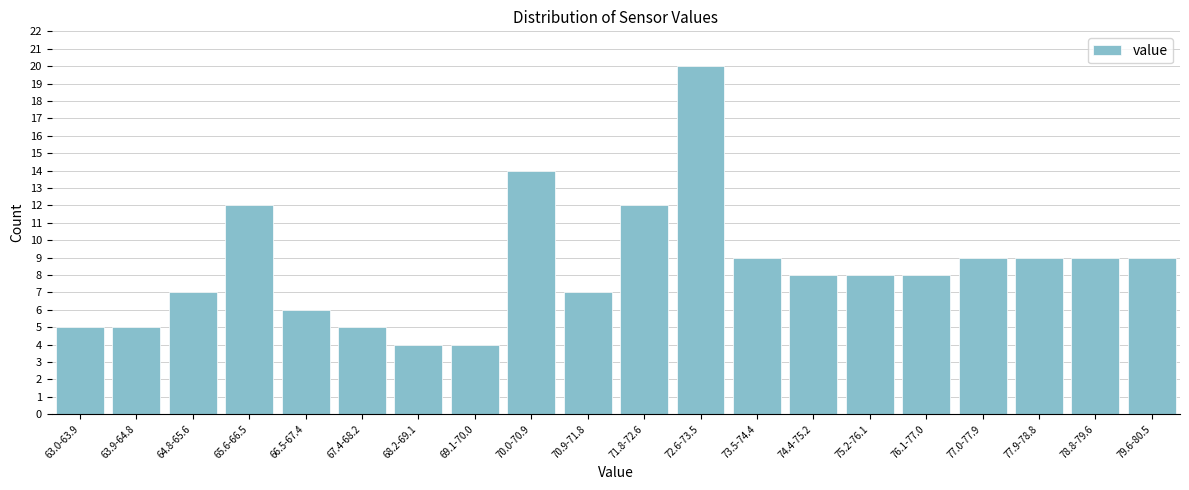

Reading left to right, extract all data points from this chart.

63.0-63.9=5	63.9-64.8=5	64.8-65.6=7	65.6-66.5=12	66.5-67.4=6	67.4-68.2=5	68.2-69.1=4	69.1-70.0=4	70.0-70.9=14	70.9-71.8=7	71.8-72.6=12	72.6-73.5=20	73.5-74.4=9	74.4-75.2=8	75.2-76.1=8	76.1-77.0=8	77.0-77.9=9	77.9-78.8=9	78.8-79.6=9	79.6-80.5=9